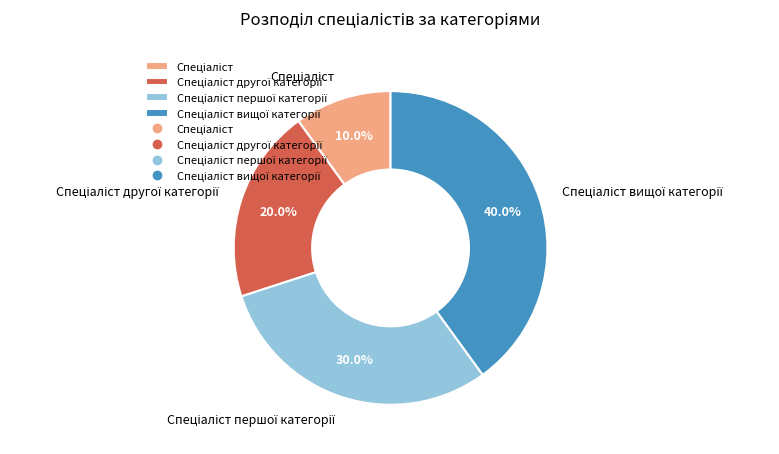

Is there any slice that represents more than half of the pie?

No